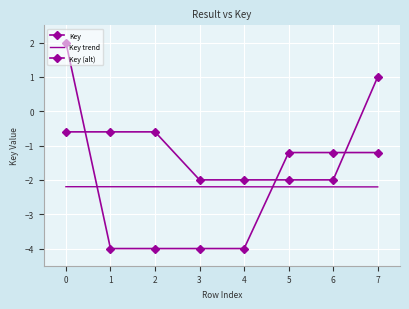

How many data points in Key are above -1?

1